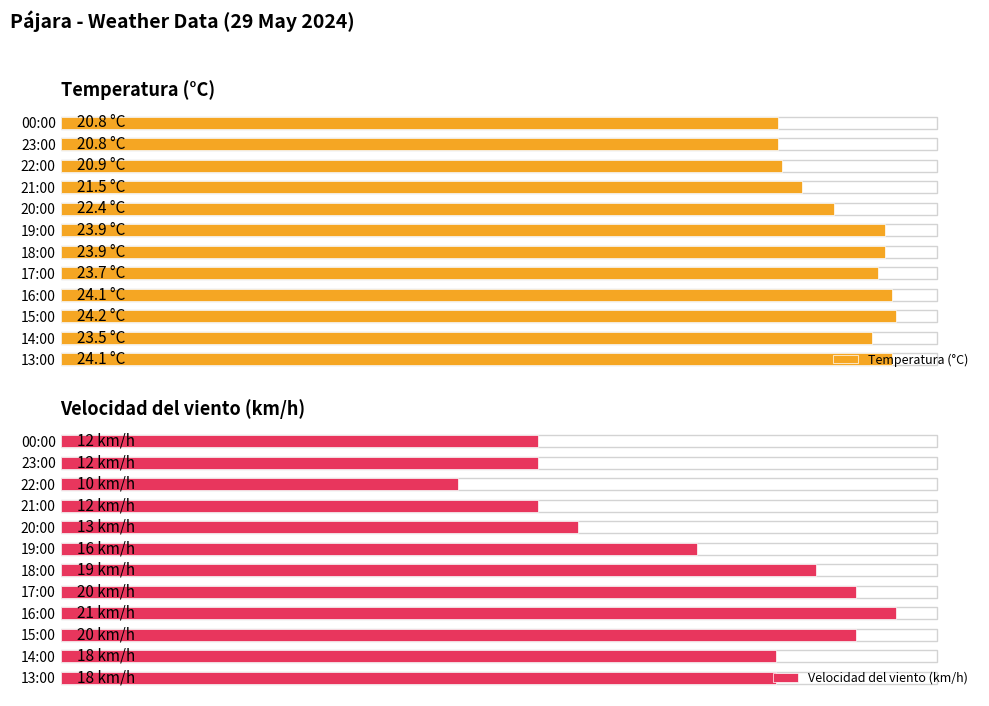

Which series changed the most between 17:00 and 16:00?

Velocidad del viento (km/h)